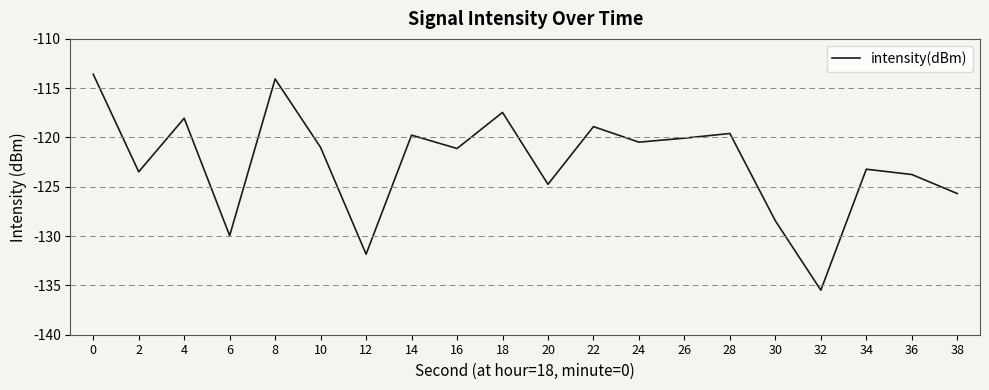

What is the maximum value shown in the chart?

-113.6